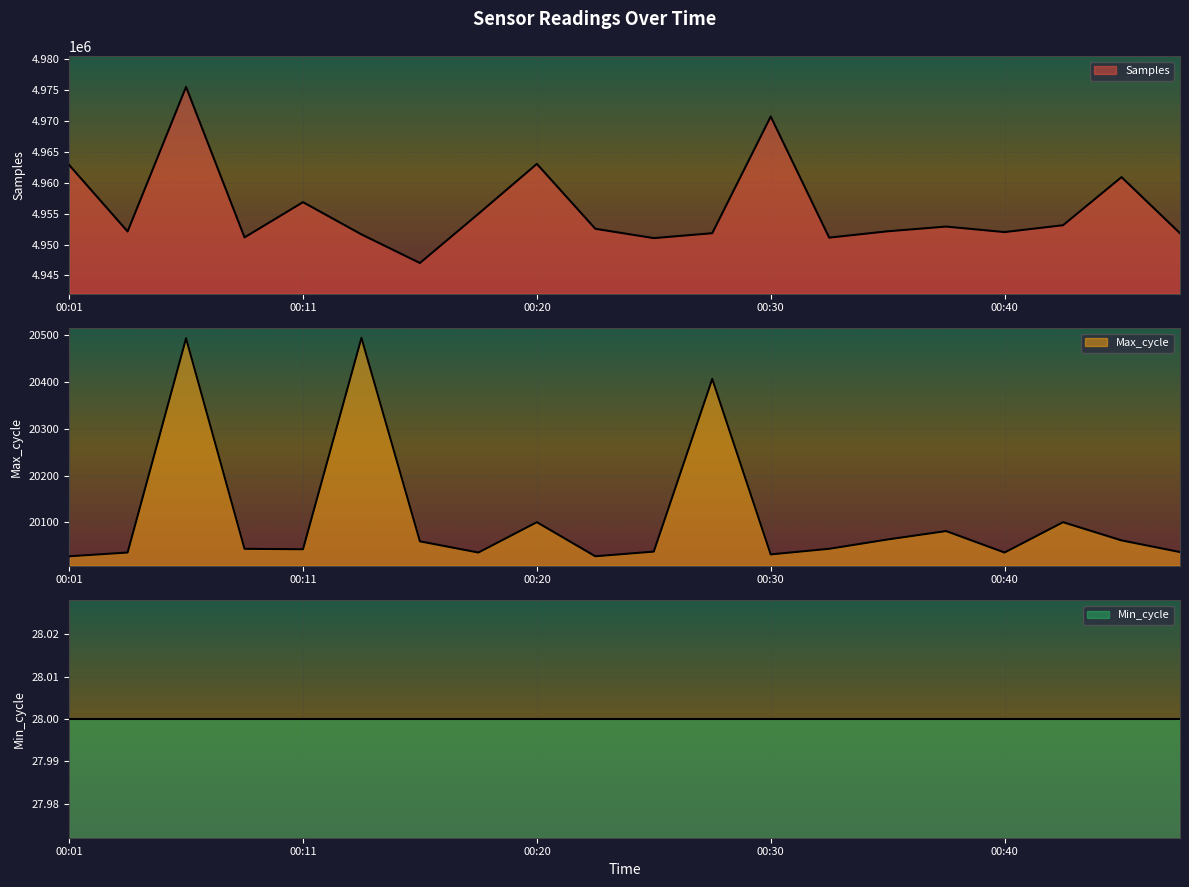

What is the sum of the Max_cycle values at 00:13 and 00:38?

40576